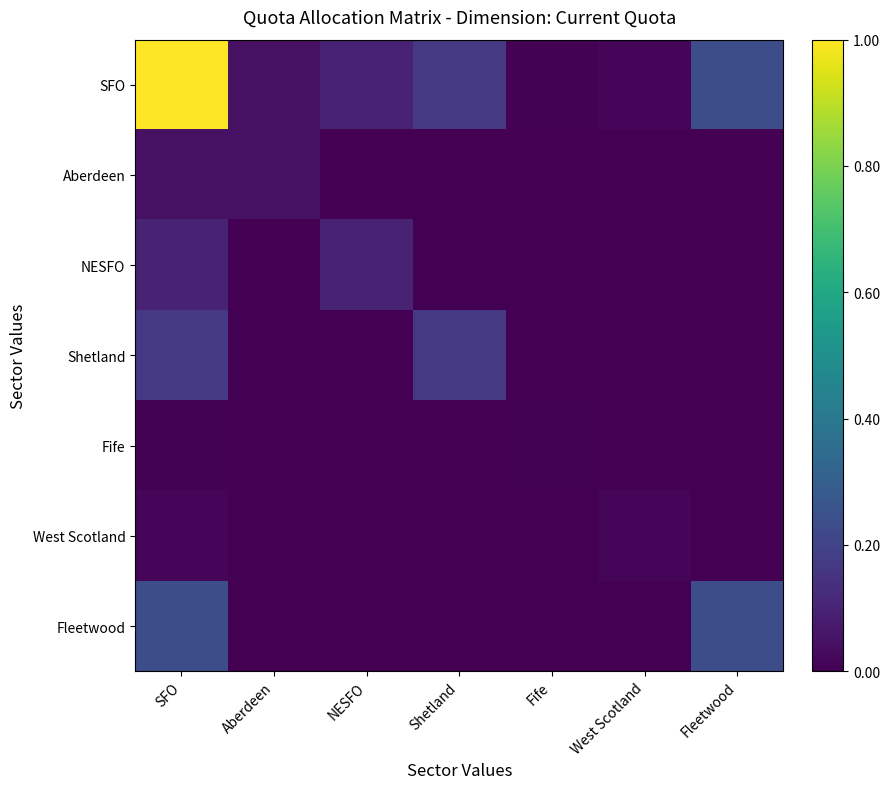

Reading left to right, extract all data points from this chart.

SFO: SFO=1.0	Aberdeen=0.0	NESFO=0.1	Shetland=0.2	Fife=0.0	West Scotland=0.0	Fleetwood=0.2
Aberdeen: SFO=0.0	Aberdeen=0.0	NESFO=0.0	Shetland=0.0	Fife=0.0	West Scotland=0.0	Fleetwood=0.0
NESFO: SFO=0.1	Aberdeen=0.0	NESFO=0.1	Shetland=0.0	Fife=0.0	West Scotland=0.0	Fleetwood=0.0
Shetland: SFO=0.2	Aberdeen=0.0	NESFO=0.0	Shetland=0.2	Fife=0.0	West Scotland=0.0	Fleetwood=0.0
Fife: SFO=0.0	Aberdeen=0.0	NESFO=0.0	Shetland=0.0	Fife=0.0	West Scotland=0.0	Fleetwood=0.0
West Scotland: SFO=0.0	Aberdeen=0.0	NESFO=0.0	Shetland=0.0	Fife=0.0	West Scotland=0.0	Fleetwood=0.0
Fleetwood: SFO=0.2	Aberdeen=0.0	NESFO=0.0	Shetland=0.0	Fife=0.0	West Scotland=0.0	Fleetwood=0.2